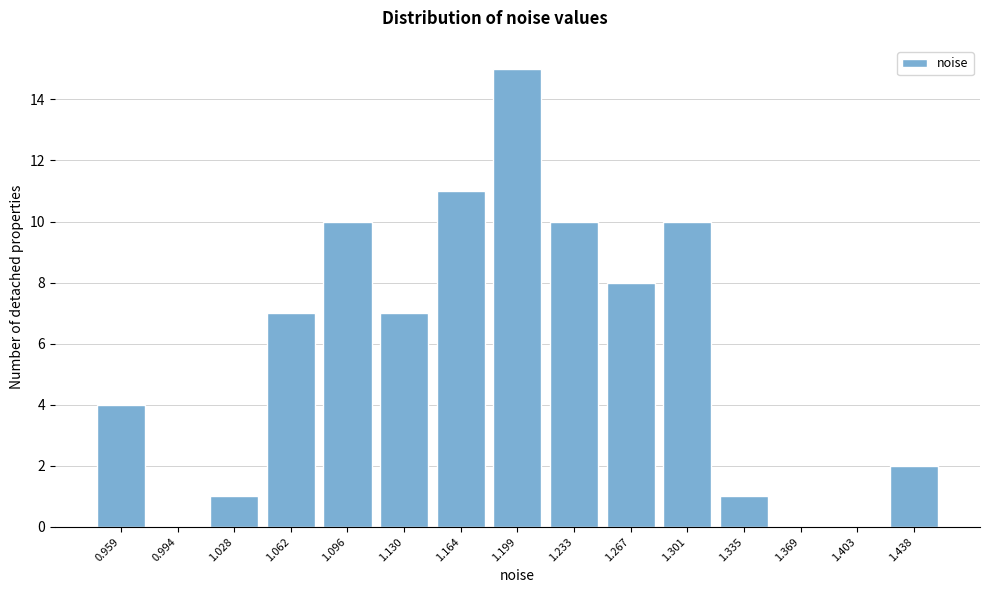

Reading right to left, what are all the values shown in this chart?

1.438=2	1.403=0	1.369=0	1.335=1	1.301=10	1.267=8	1.233=10	1.199=15	1.164=11	1.130=7	1.096=10	1.062=7	1.028=1	0.994=0	0.959=4